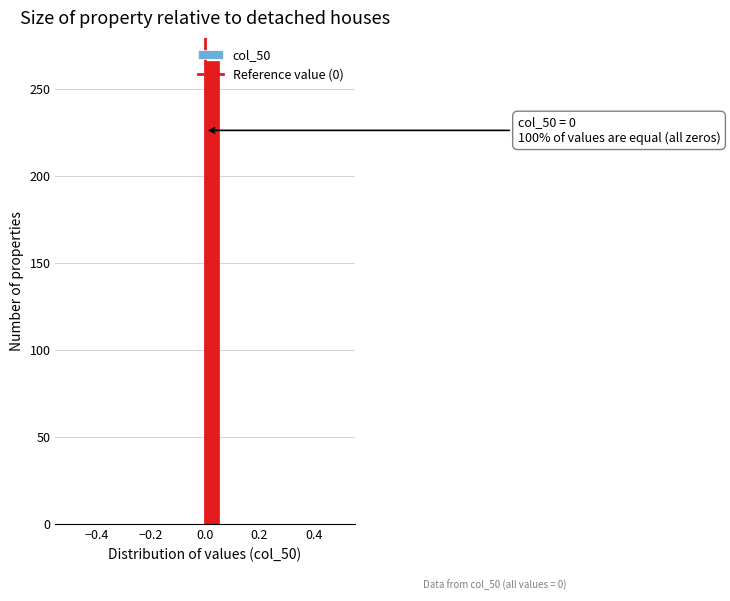

Read against the x-axis, roughly where is the centre of the tallest bar?

0.02